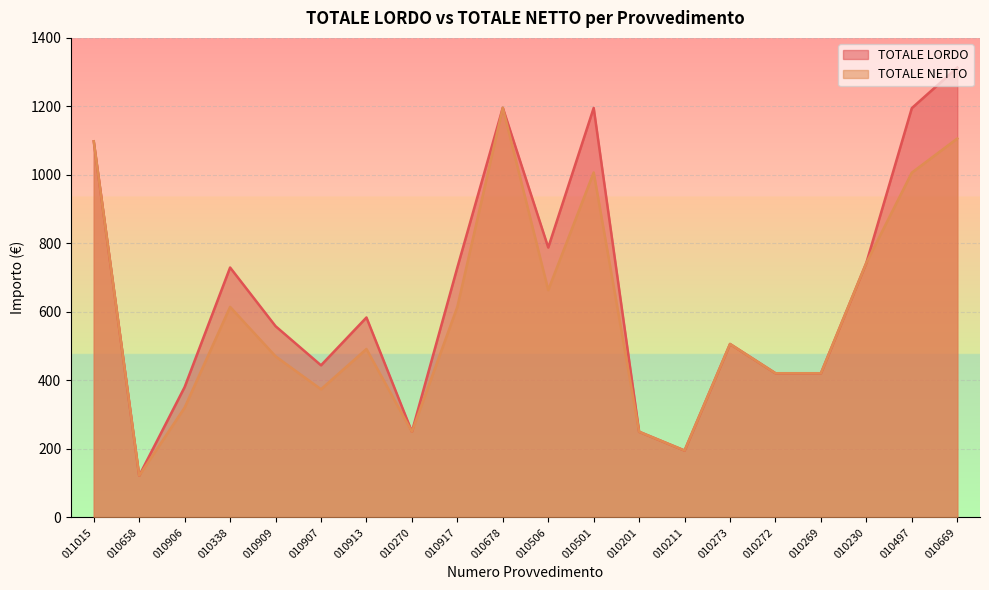

Is the value of TOTALE NETTO at 010269 greater than the value of TOTALE LORDO at 010909?

No